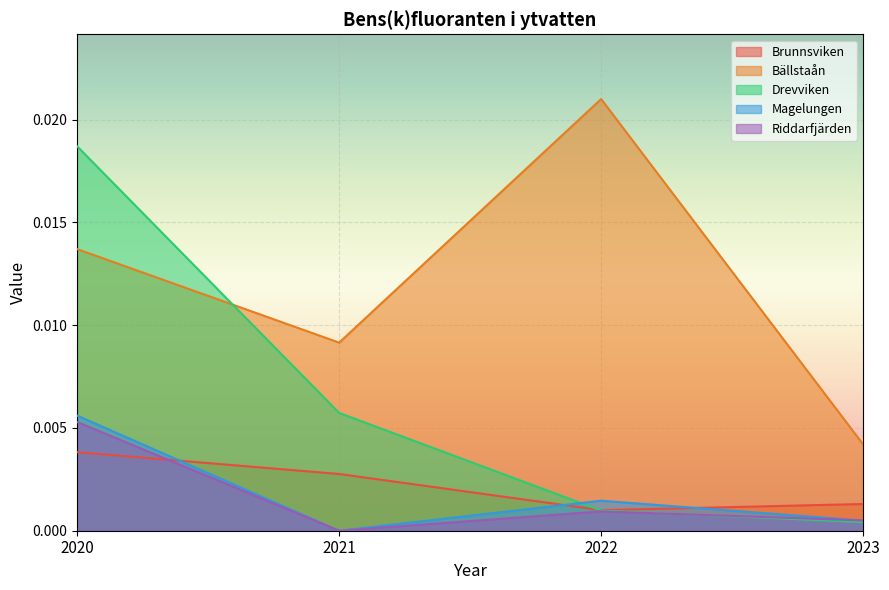

Rank the series at 2022 from lowest to highest value.

Riddarfjärden, Drevviken, Brunnsviken, Magelungen, Bällstaån